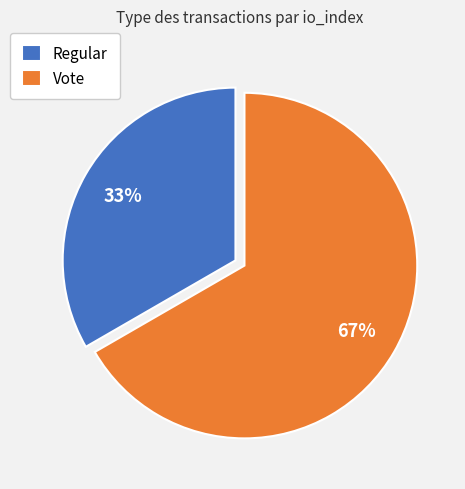

Which has a higher value, Vote or Regular?

Vote